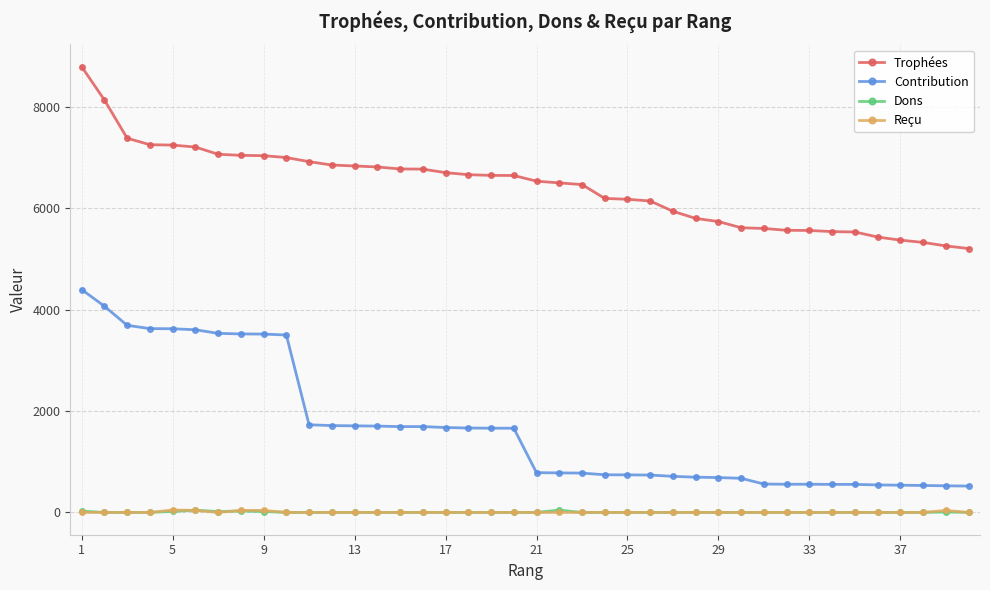

What is the lowest value of the Trophées series?

5205